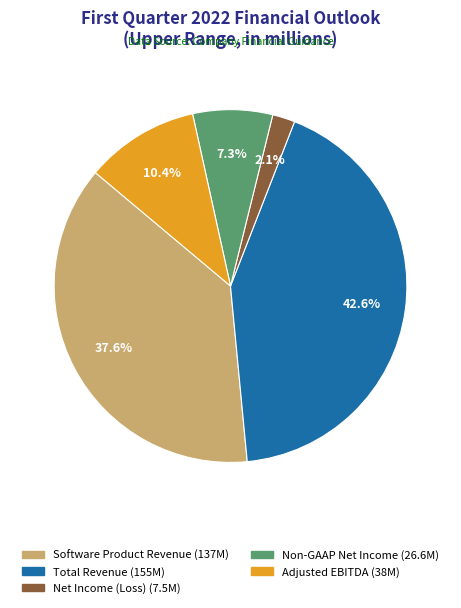

Rank the categories by value from lowest to highest.

Net Income (Loss), Non-GAAP Net Income, Adjusted EBITDA, Software Product Revenue, Total Revenue